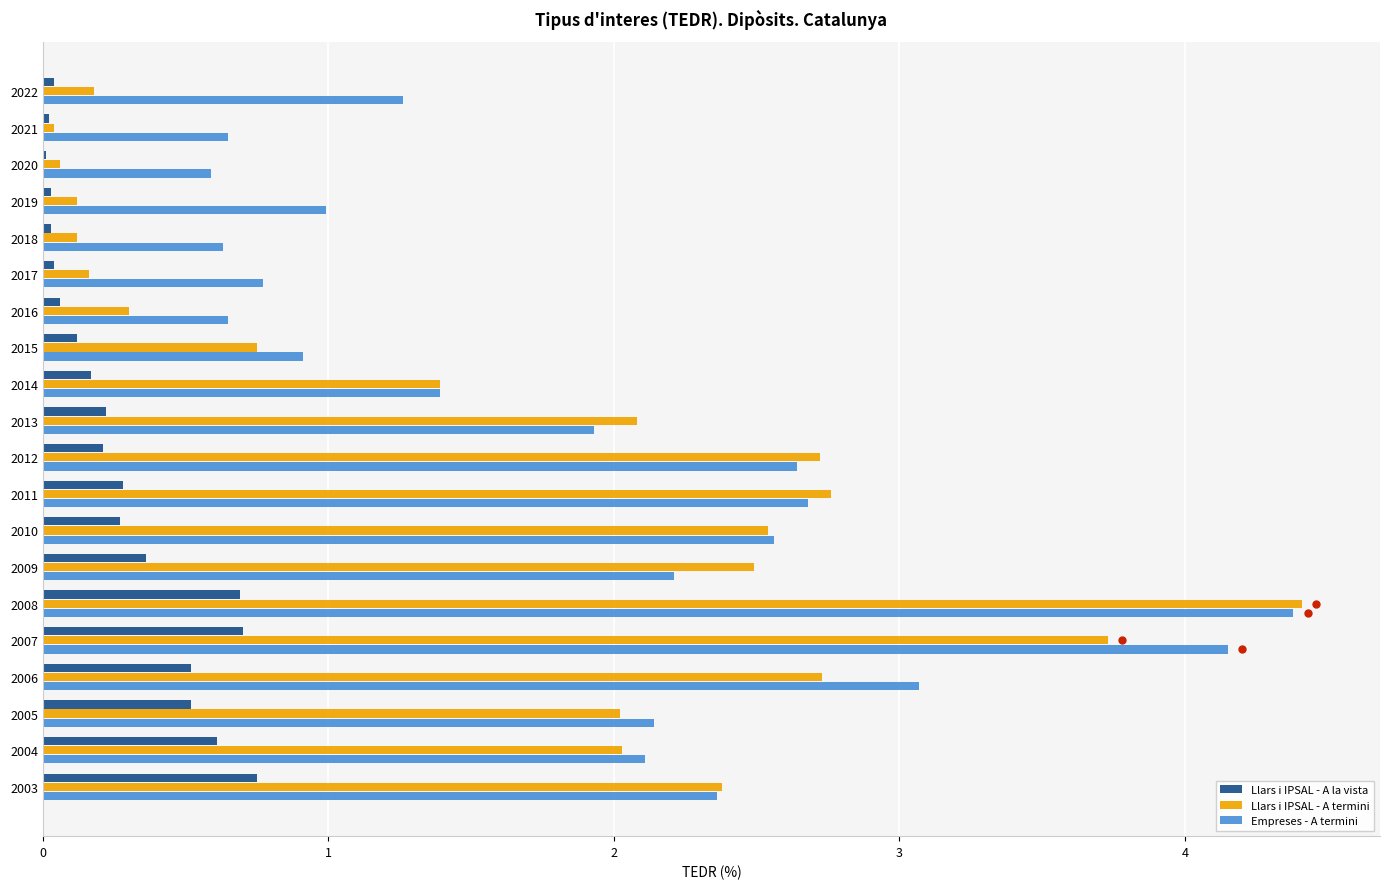

The value of Llars i IPSAL - A termini at 2015 is 0.8. True or false?

True